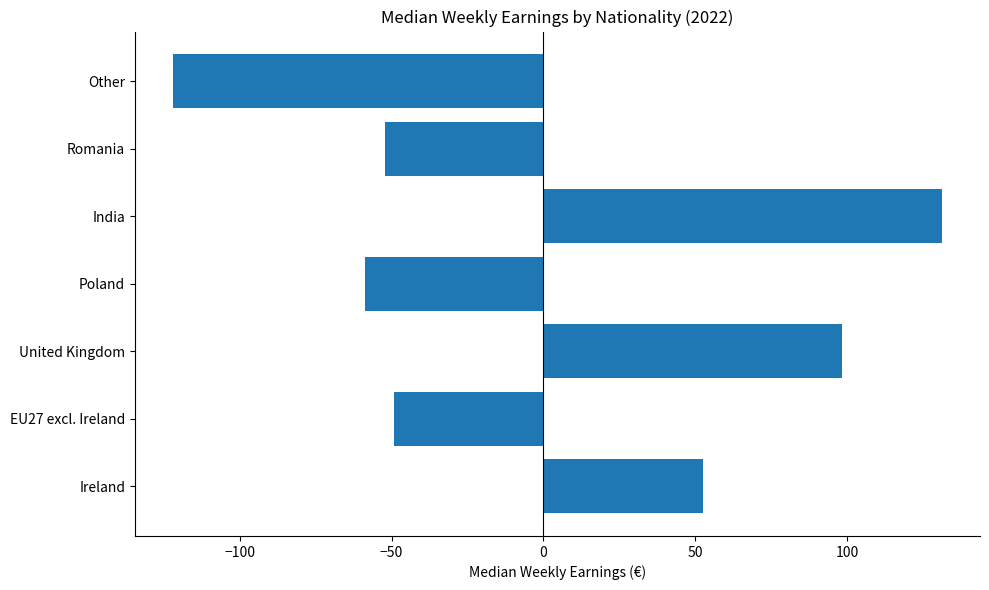

Which category has the highest value across all series?

India